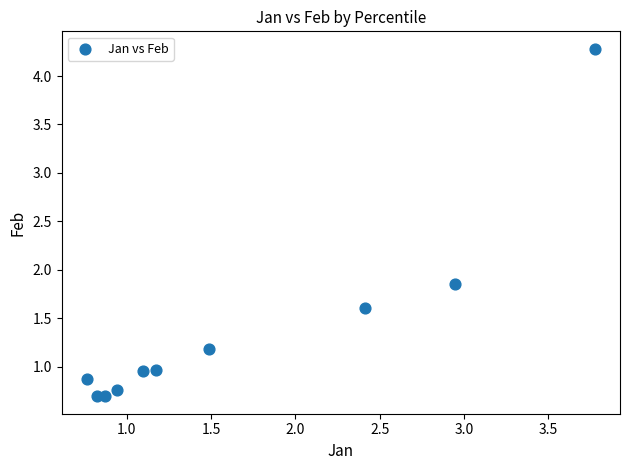

What is the average Y value?

1.4